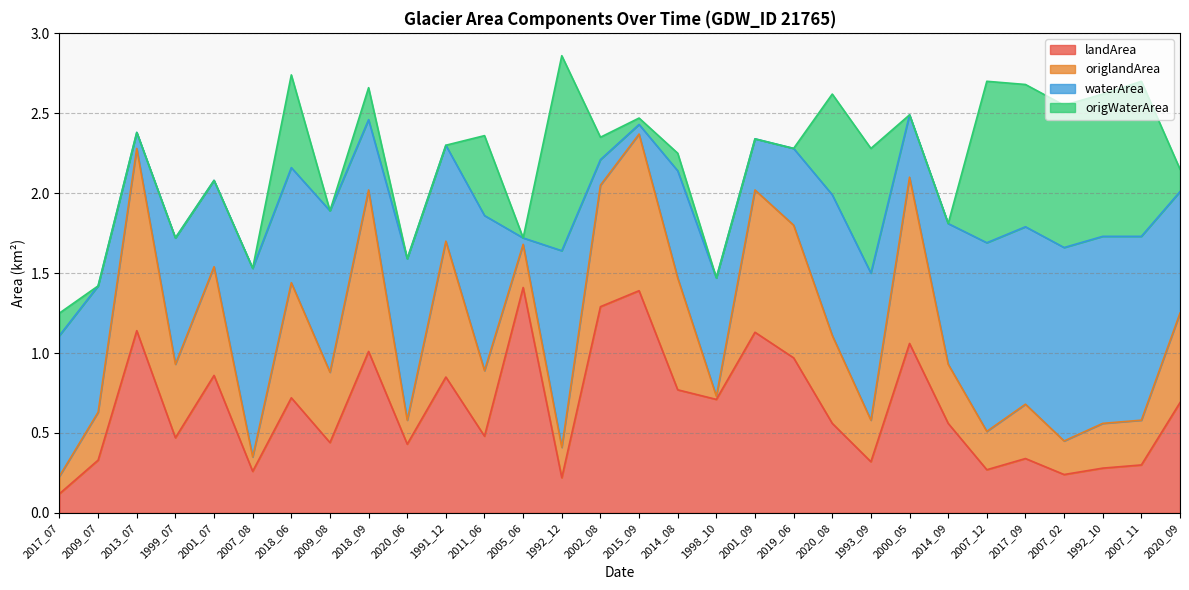

What is the difference between the maximum and minimum values in the origlandArea series?

1.1